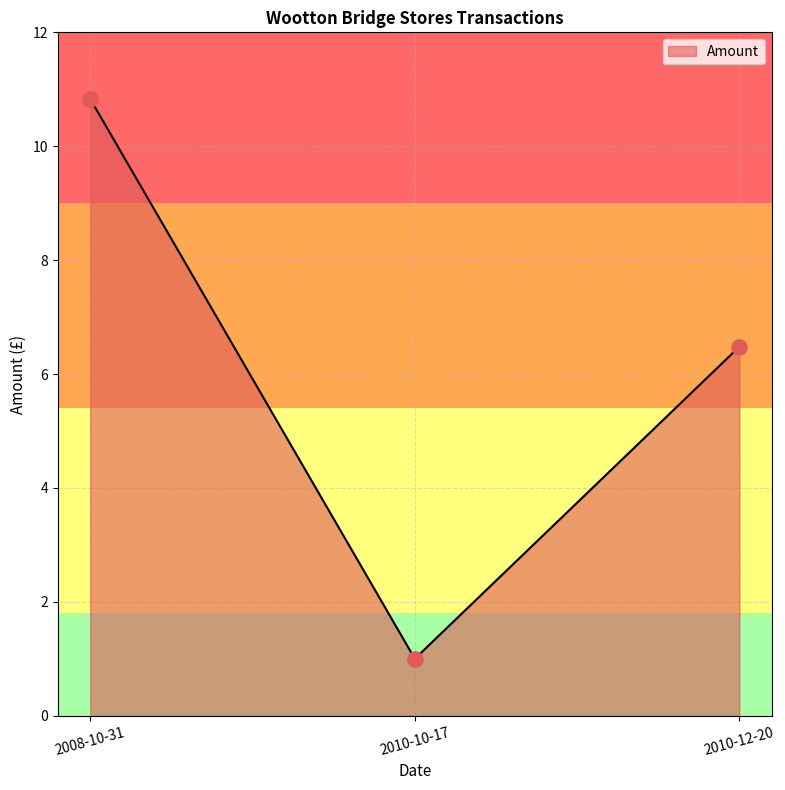

What is the ratio of the value at 2010-12-20 to the value at 2008-10-31?

0.6